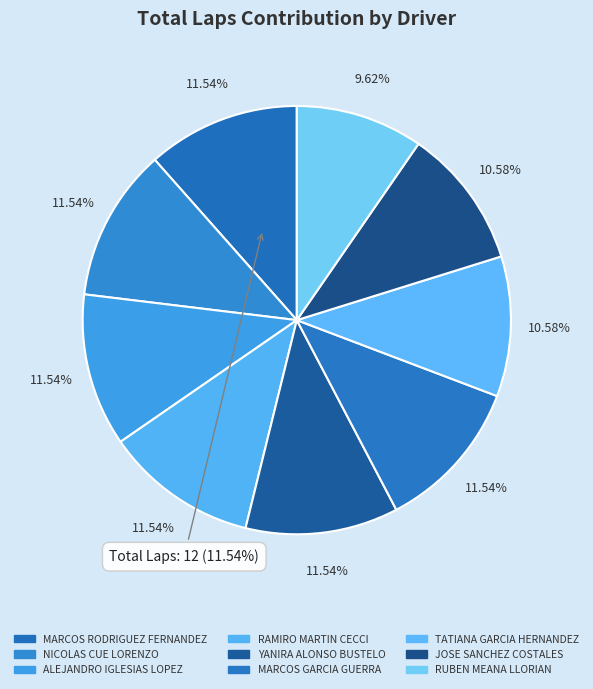

Is there a majority slice in this chart?

No